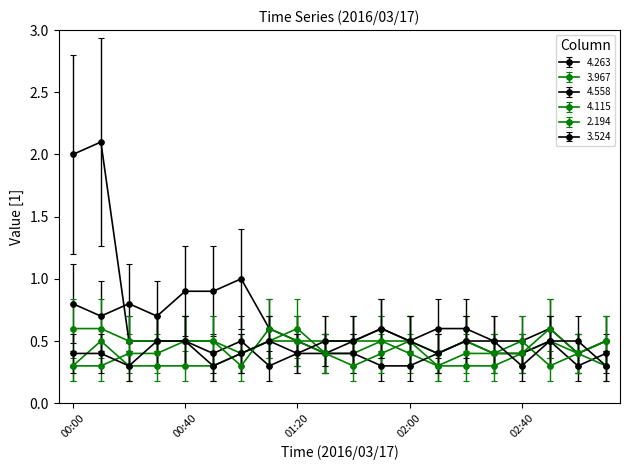

How many series are shown in this chart?

6